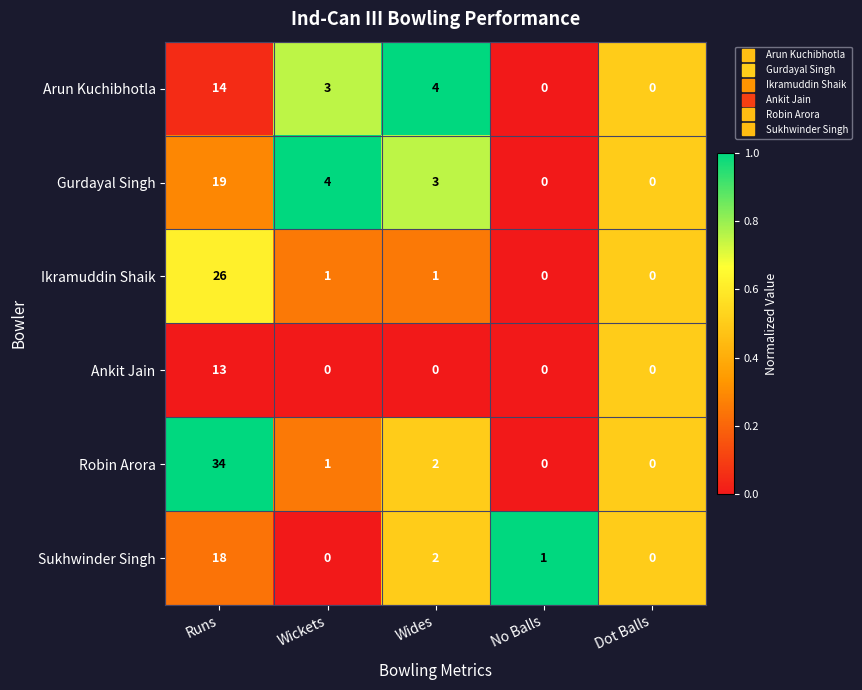

What is the difference between the maximum and second lowest values in the Sukhwinder Singh series?

18